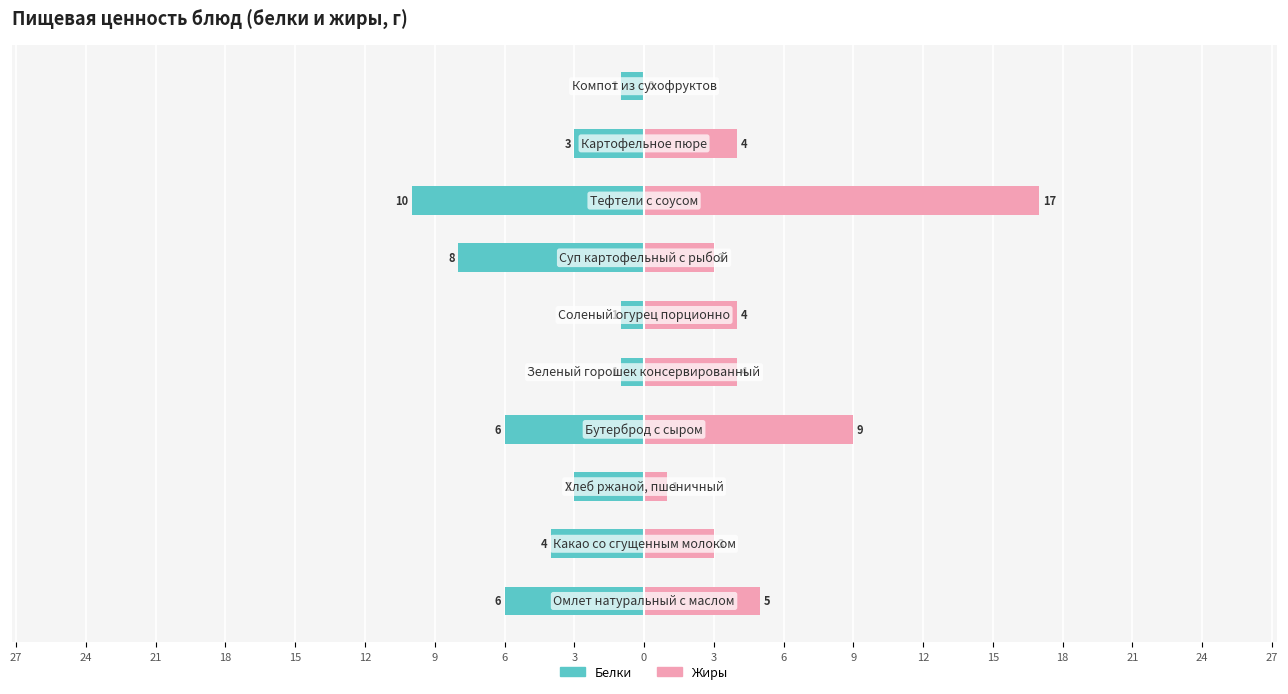

What is the value of the Белки bar at the 5th from the left?

-1